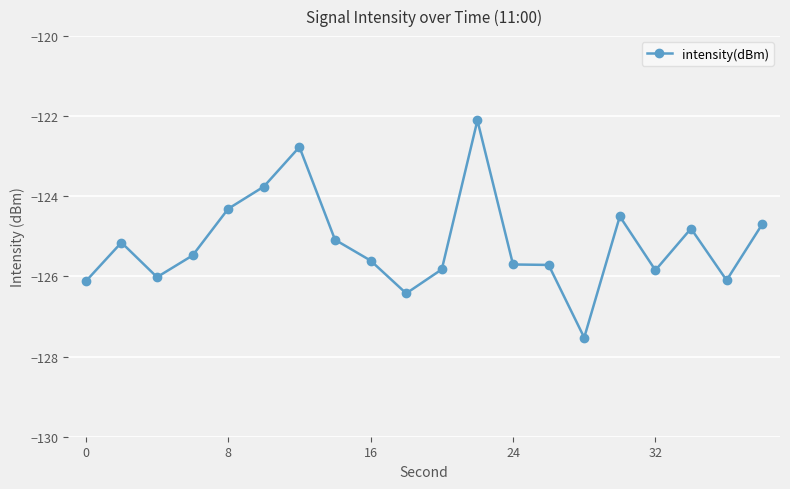

What is the smallest value displayed?

-127.5